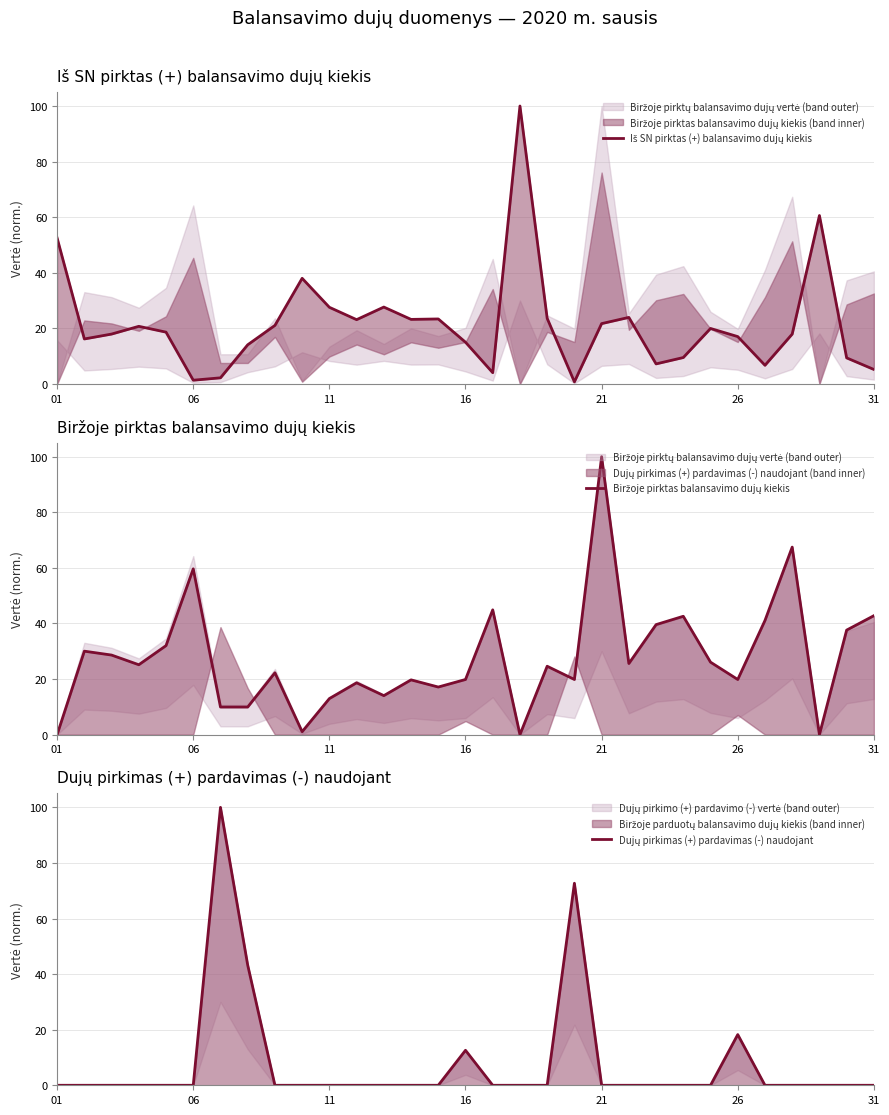

Which has a higher value, 26 or 15?

15